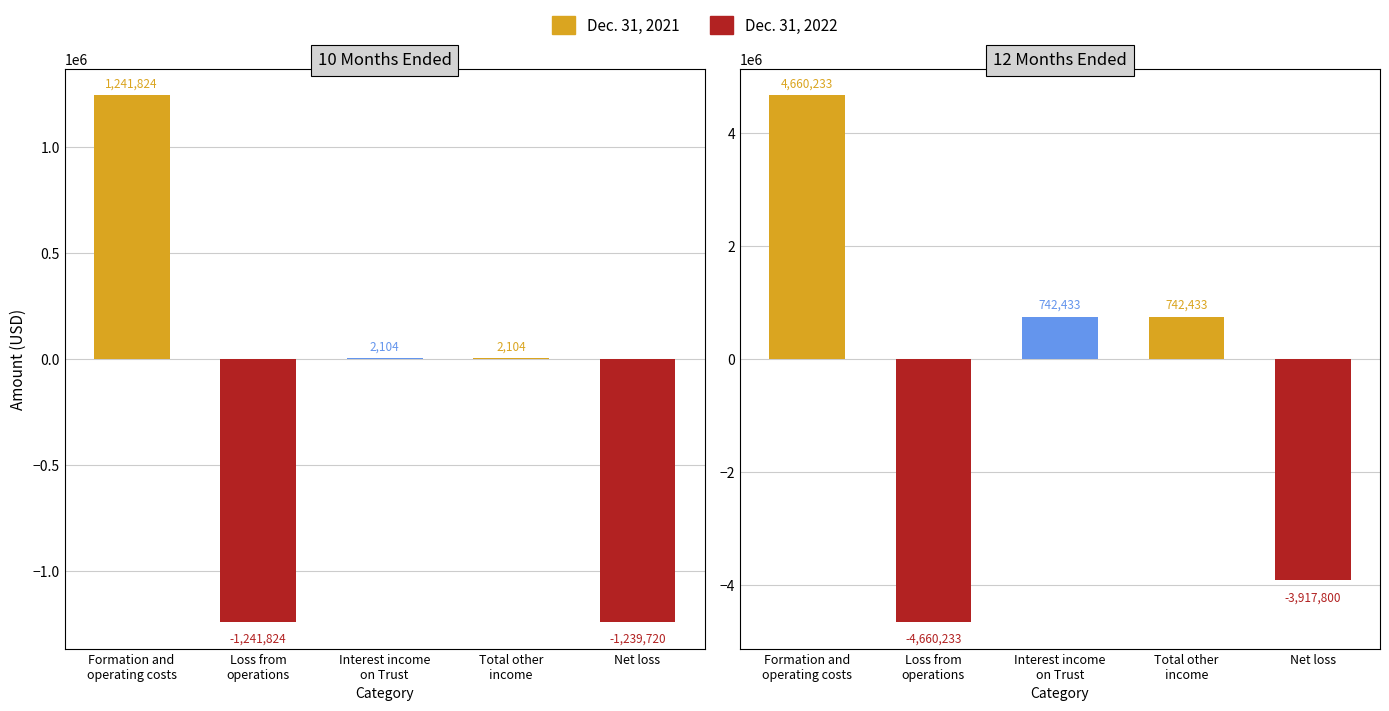

Between Net loss and Interest income
on Trust, which is larger?

Interest income
on Trust